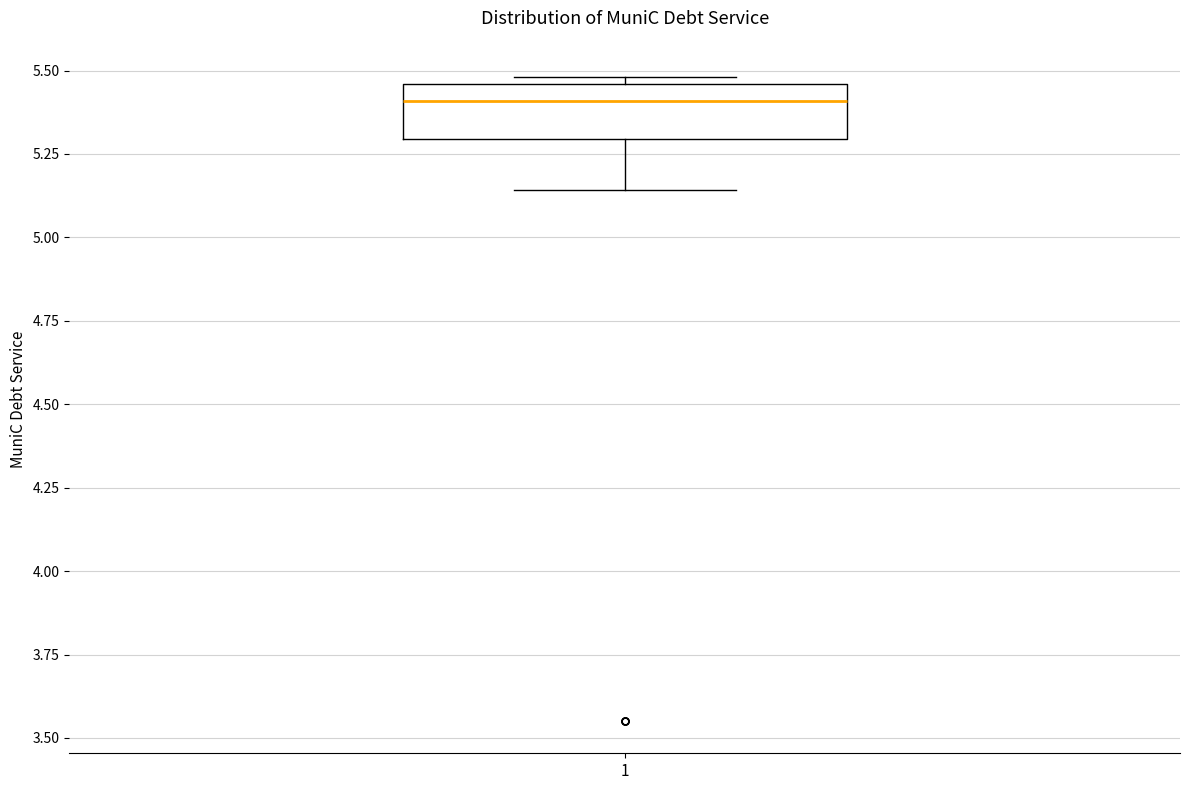

Read this box plot against the y-axis: the position of the median line, the range covered by the box, and the ends of both whiskers. The values are not printed on the chart, so give them approximately, as read against the axis.

median 5.40, box 5.30 to 5.45, whiskers 5.15 to 5.50